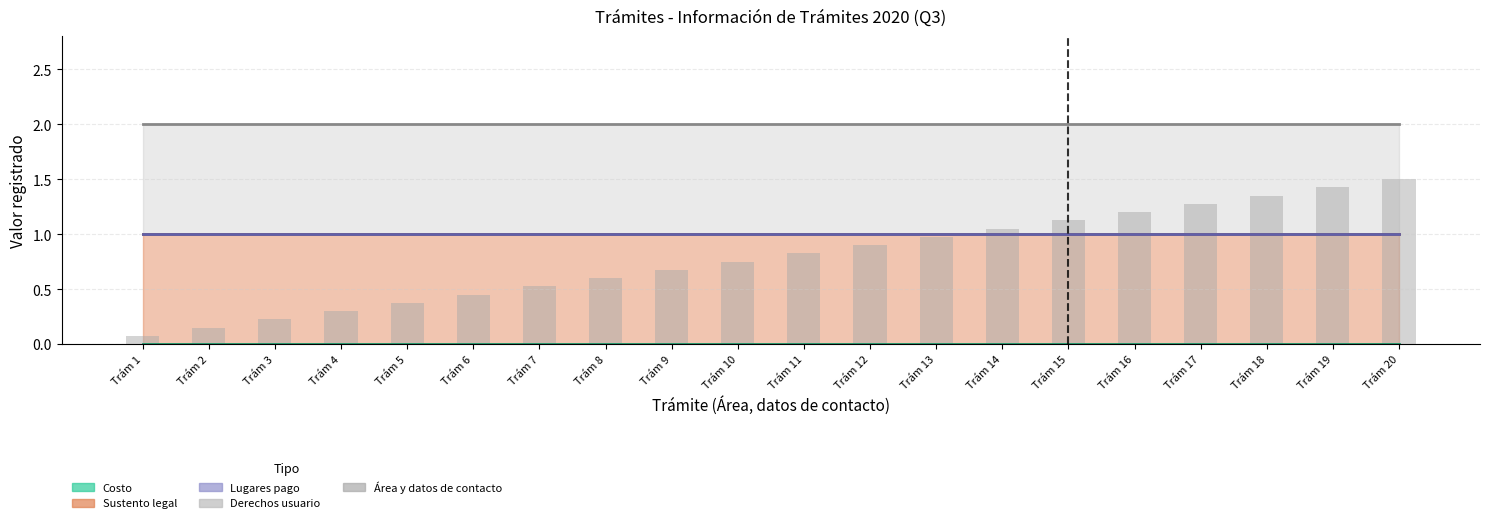

What is the change in value from Trám 12 to Trám 17?

+0.4